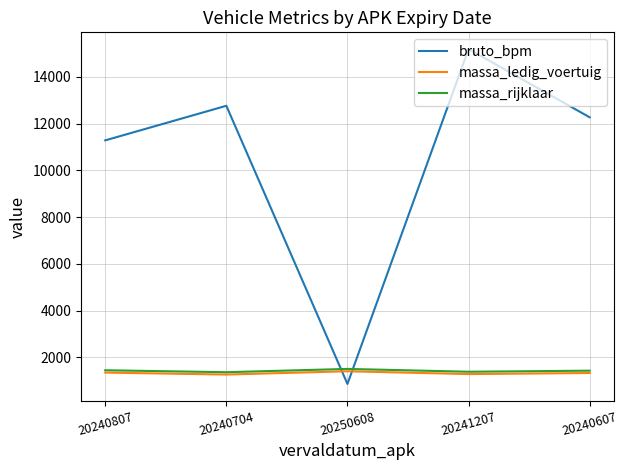

At which category does bruto_bpm reach its first local peak?

20240704